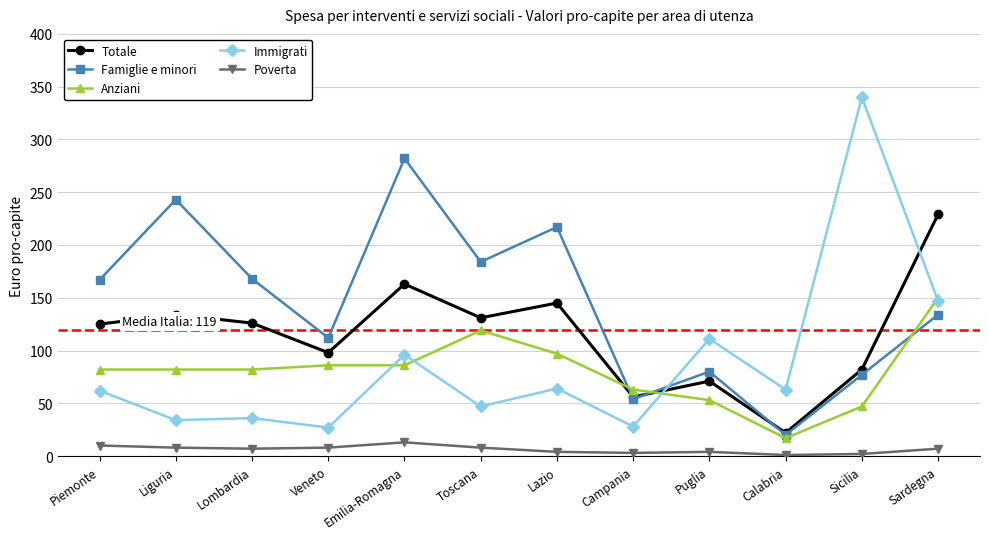

True or false: Totale has a value of 117 at Sicilia.

False